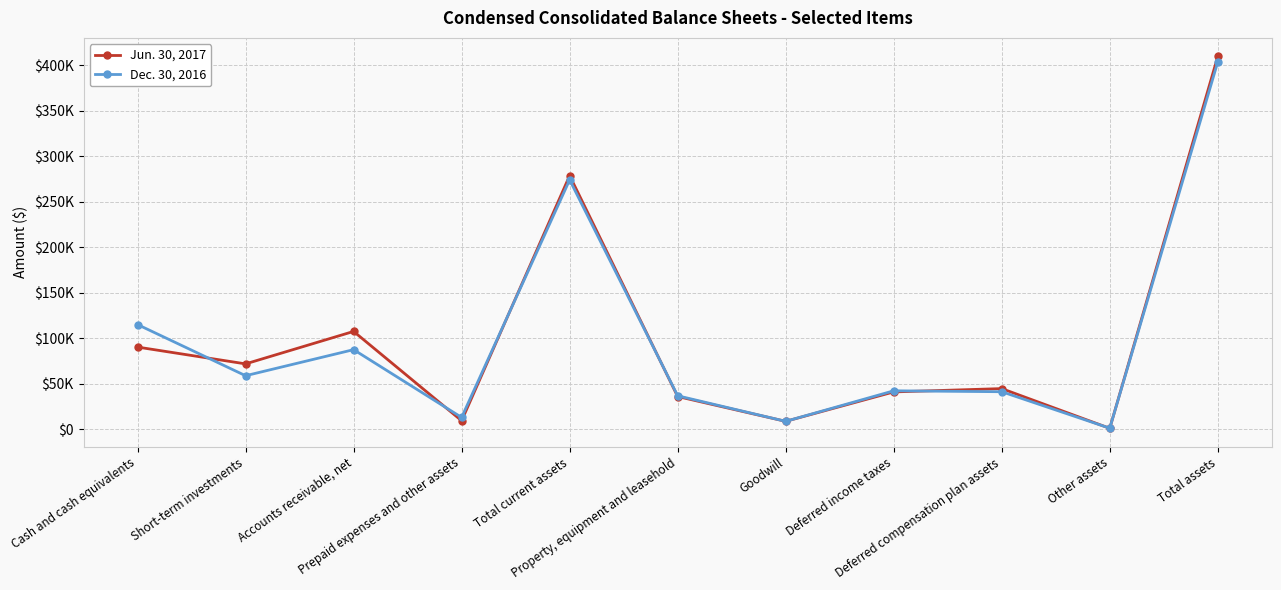

Does the chart have visible grid lines?

Yes